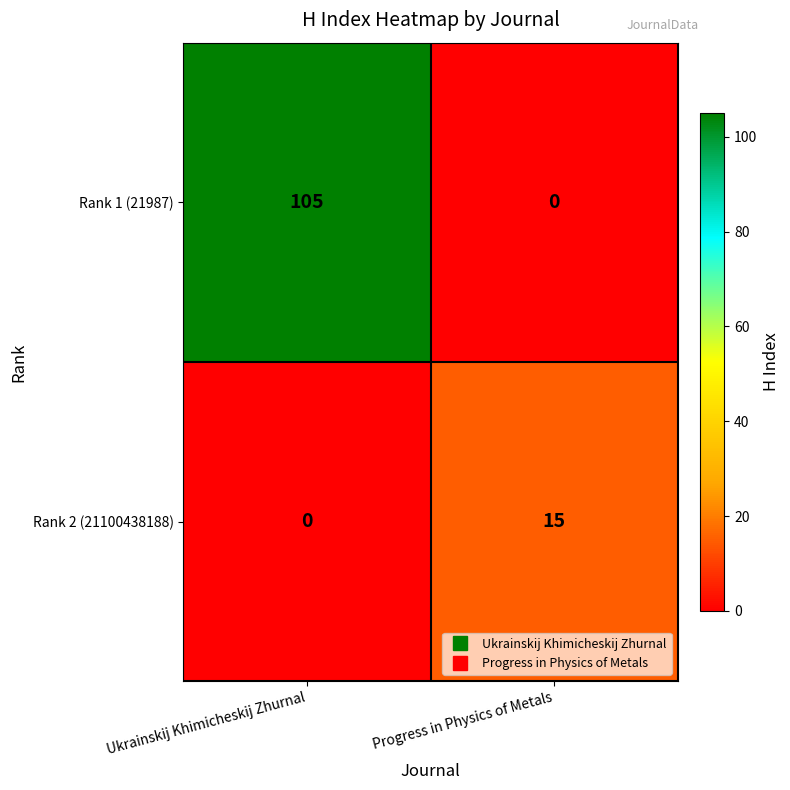

Which series has the largest range (max minus min)?

Rank 1 (21987)